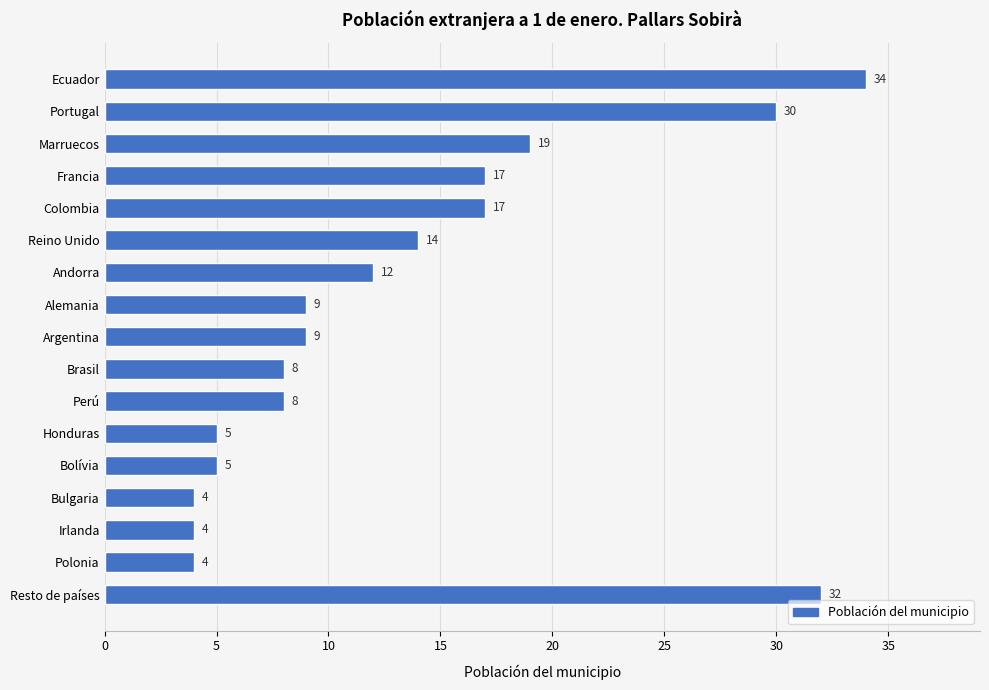

True or false: the data shows 7 at Irlanda.

False